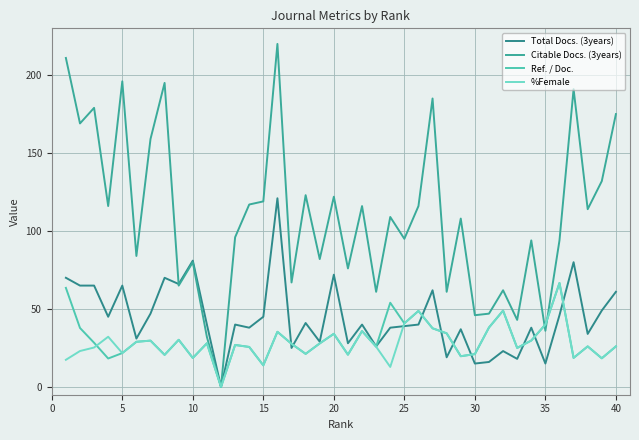

How many lines are shown in the chart?

4